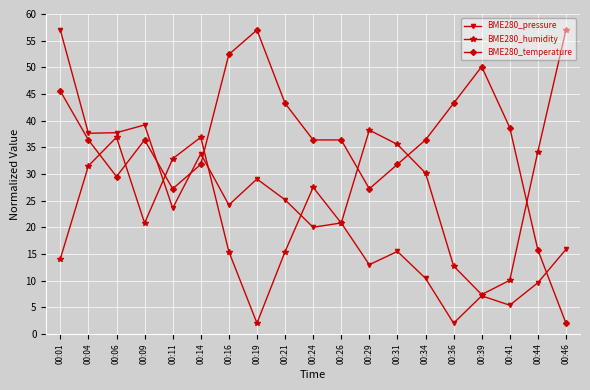

At which category is the sum across all series the highest?

00:01